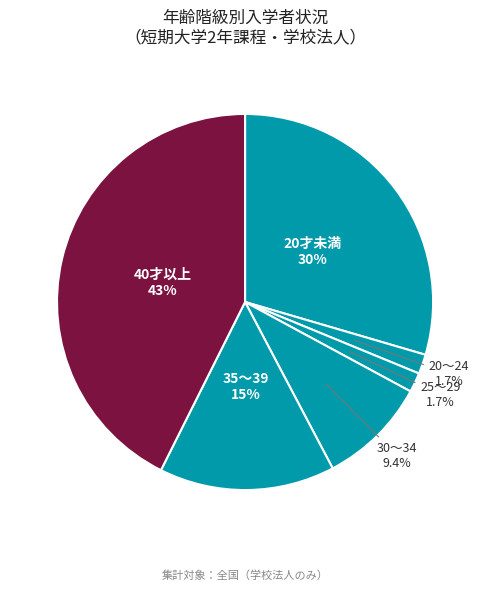

How many segments does this pie chart have?

6